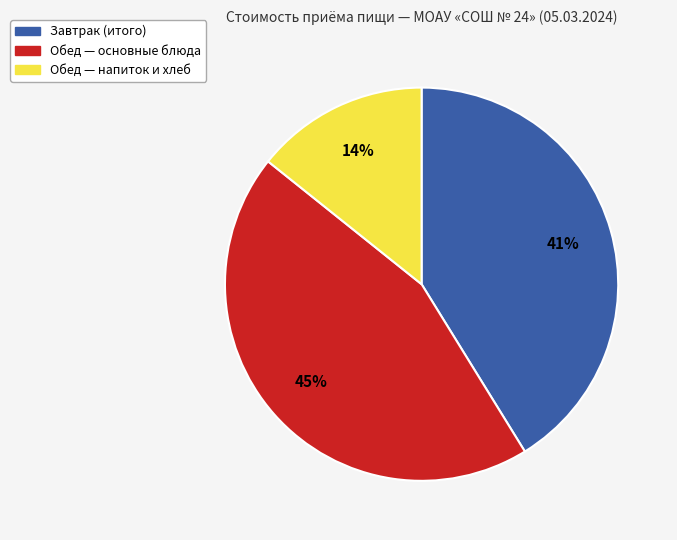

Is there any slice that represents more than half of the pie?

No